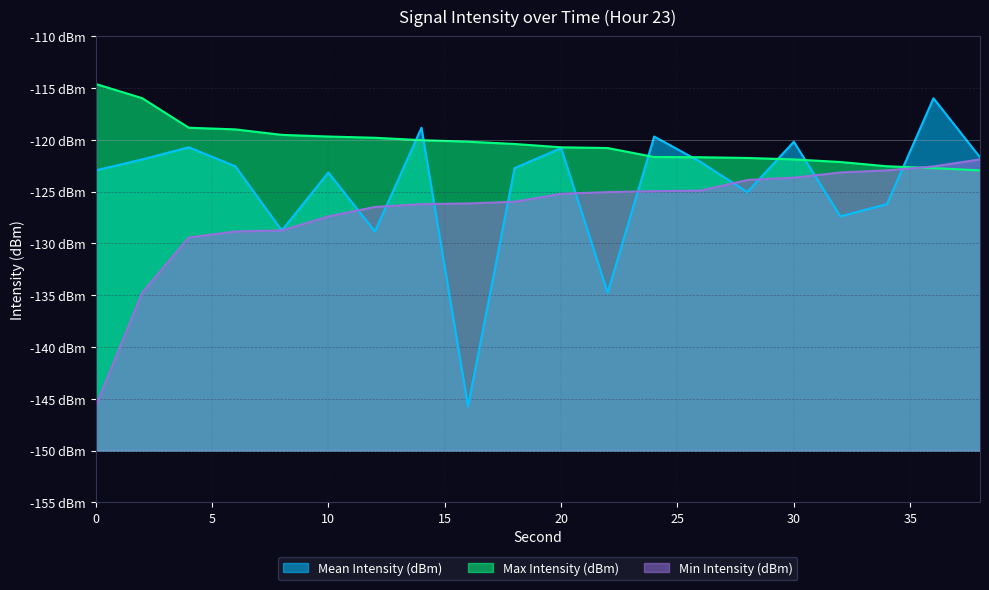

What is the average value of the Min Intensity (dBm) series?

-126.9